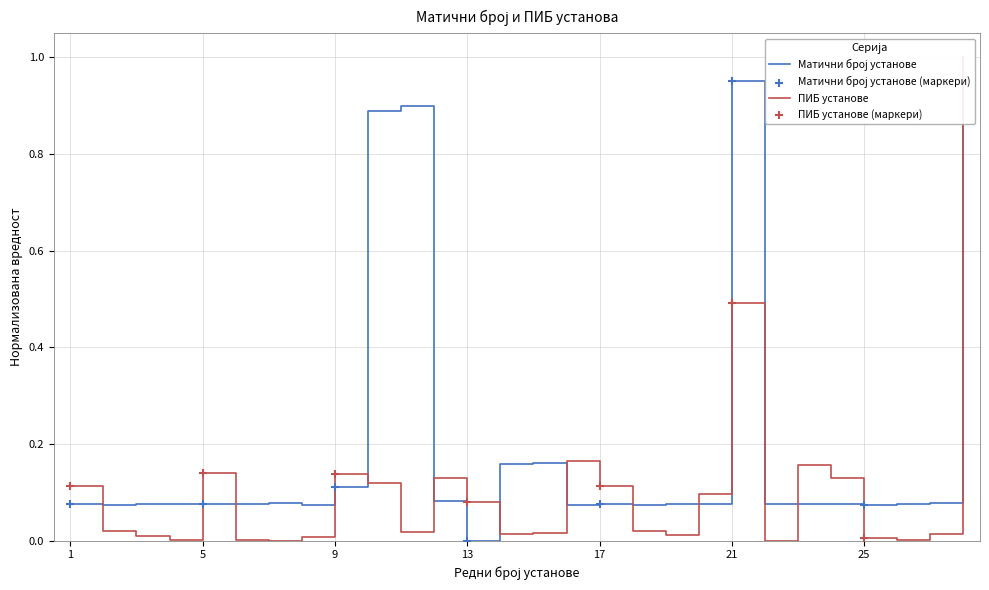

Which series reaches the minimum Y coordinate?

Матични број установе